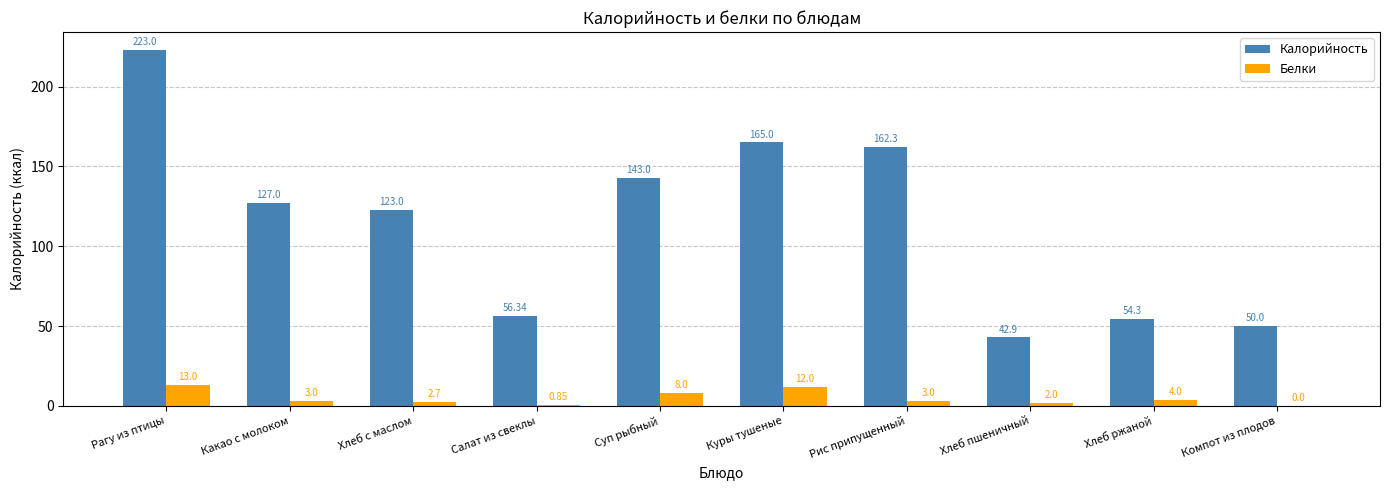

Which series changed the most between Какао с молоком and Хлеб ржаной?

Калорийность